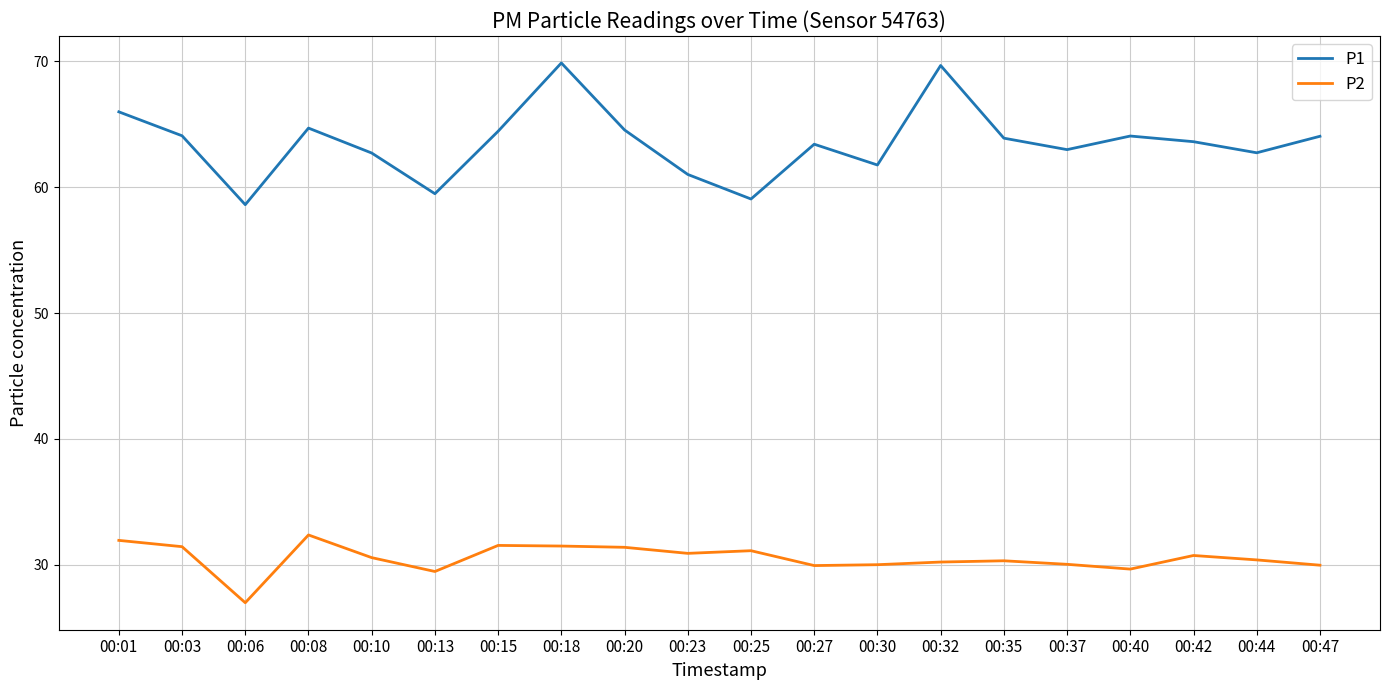

Where does the P2 series first go above 30?

00:01